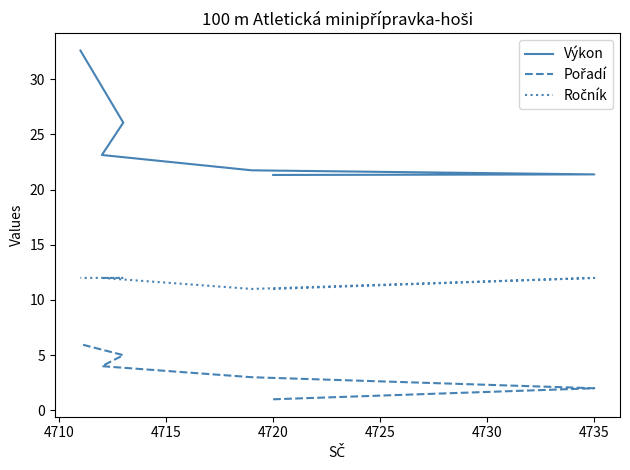

What are all the series names shown in the legend?

Výkon, Pořadí, Ročník